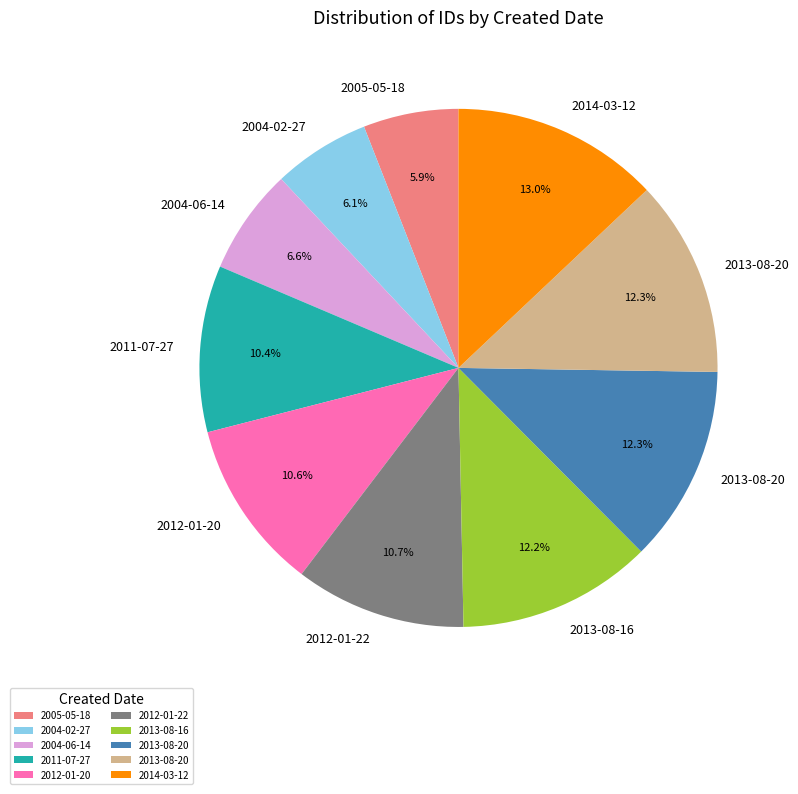

How many slices are in this pie chart?

10